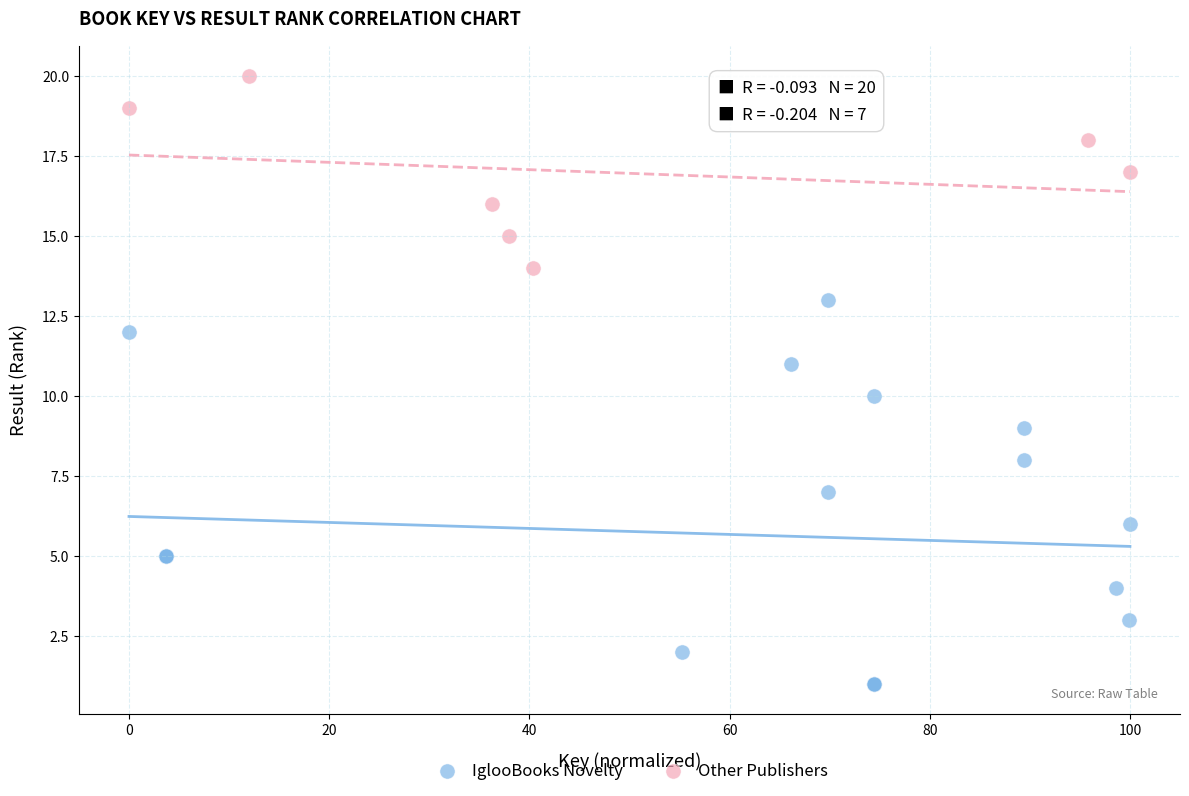

Which series reaches the maximum Y coordinate?

Other Publishers